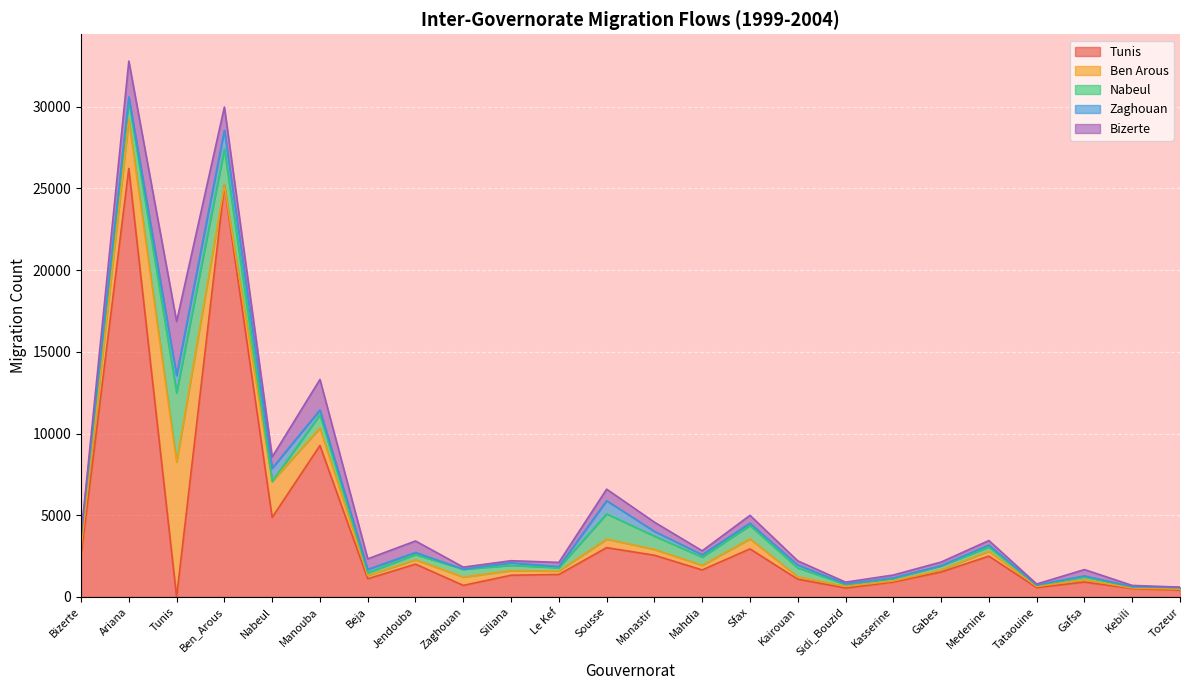

Which category has the highest value across all series?

Ariana